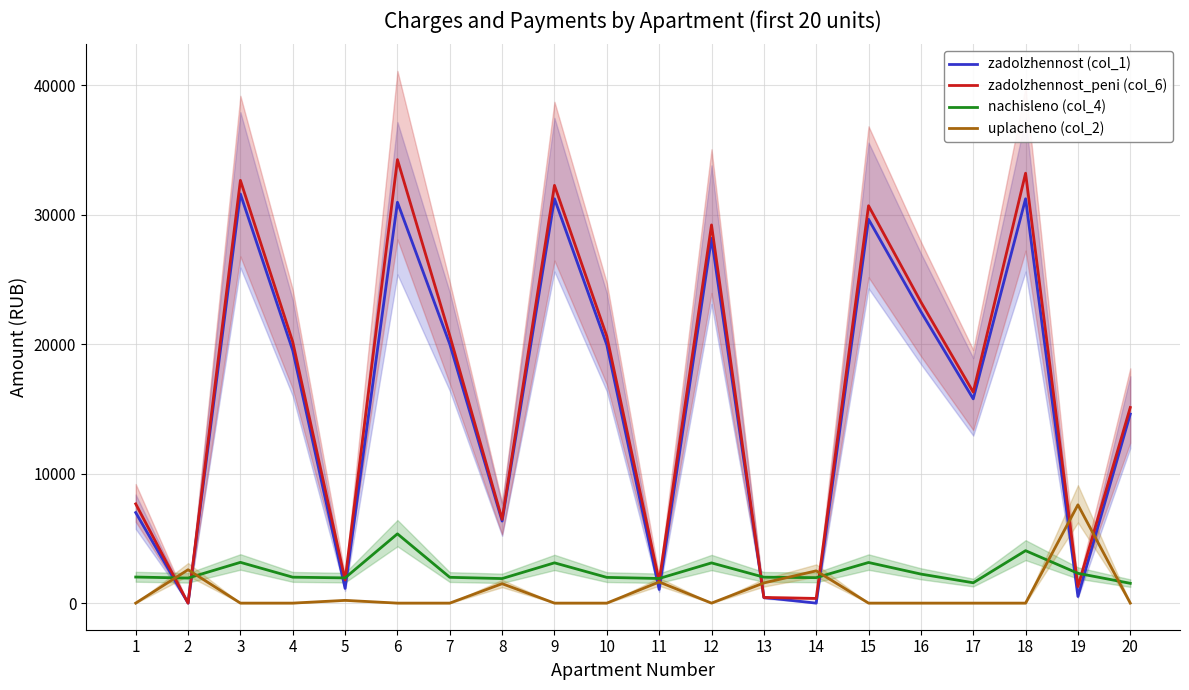

How many interior local peaks does the zadolzhennost_peni (col_6) series have?

6